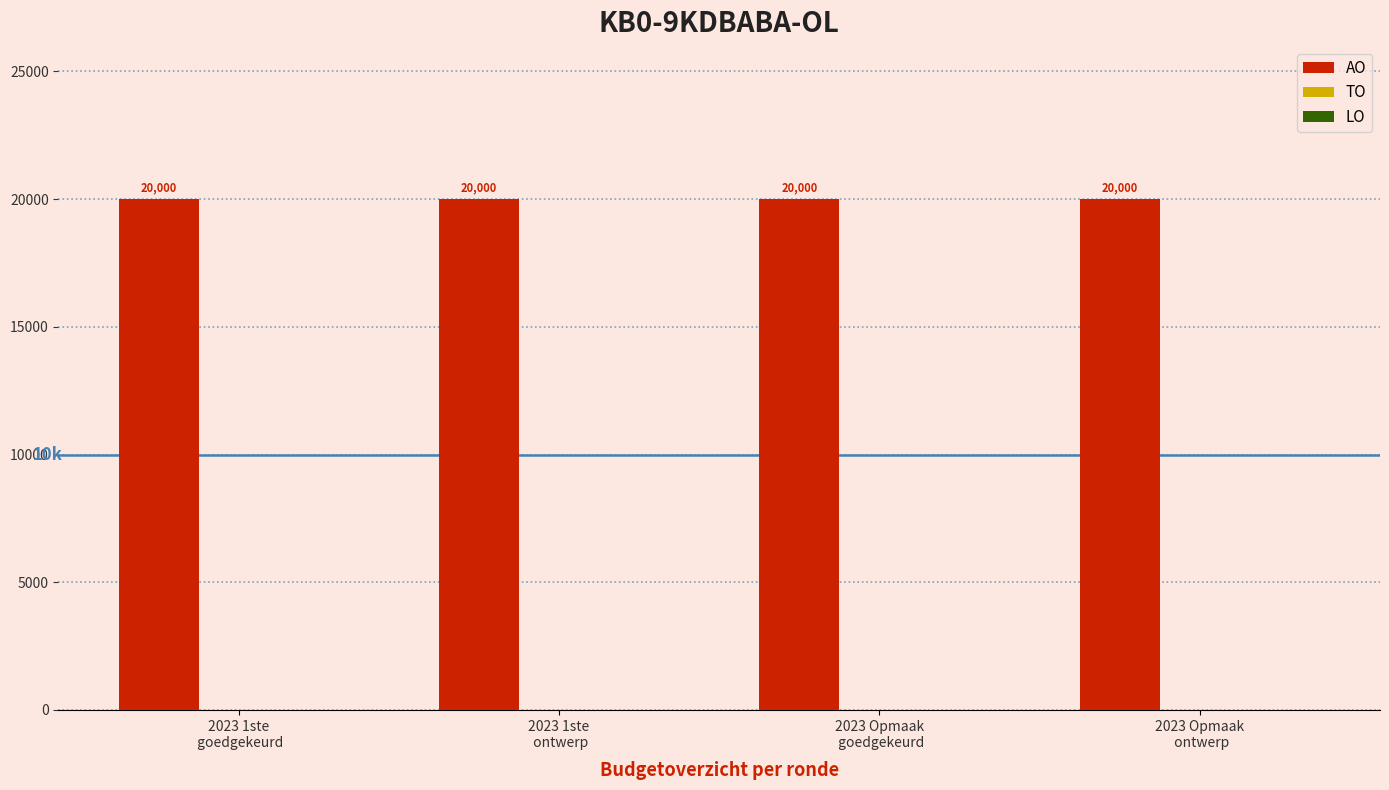

What is the average value of the AO series?

20000